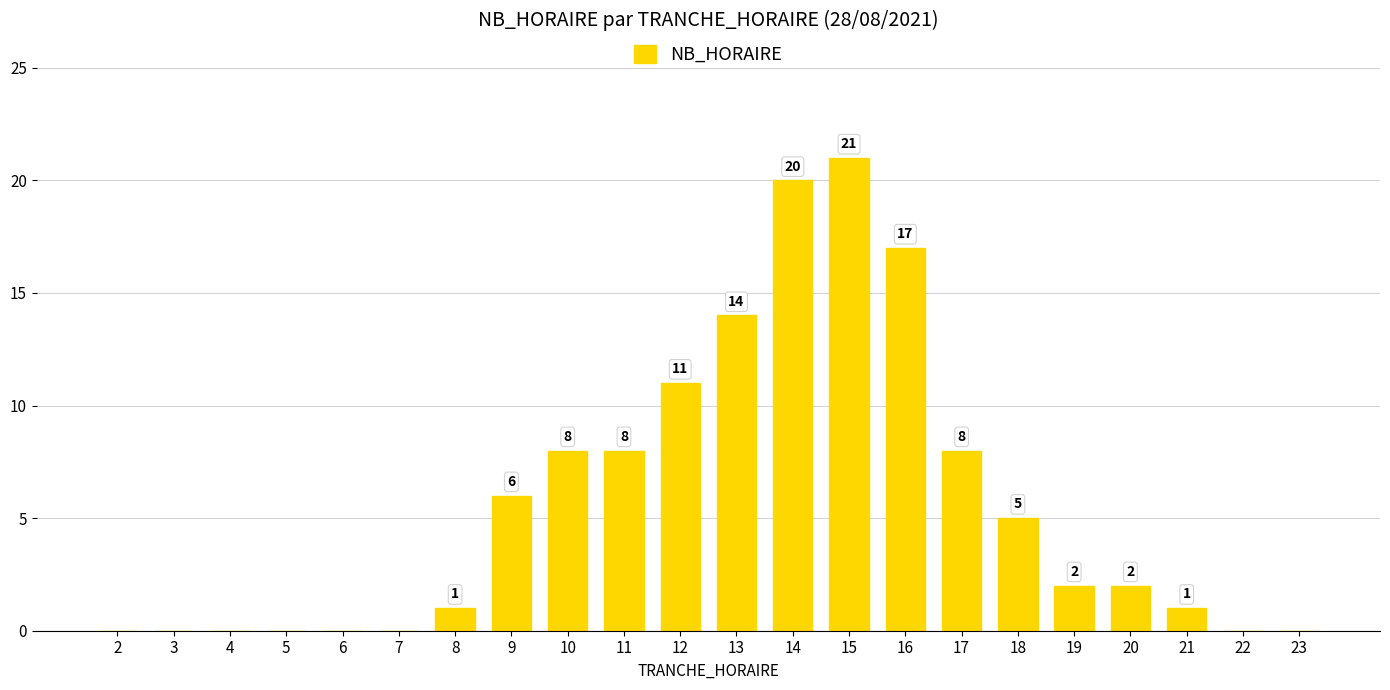

What is the sum of all values?

124